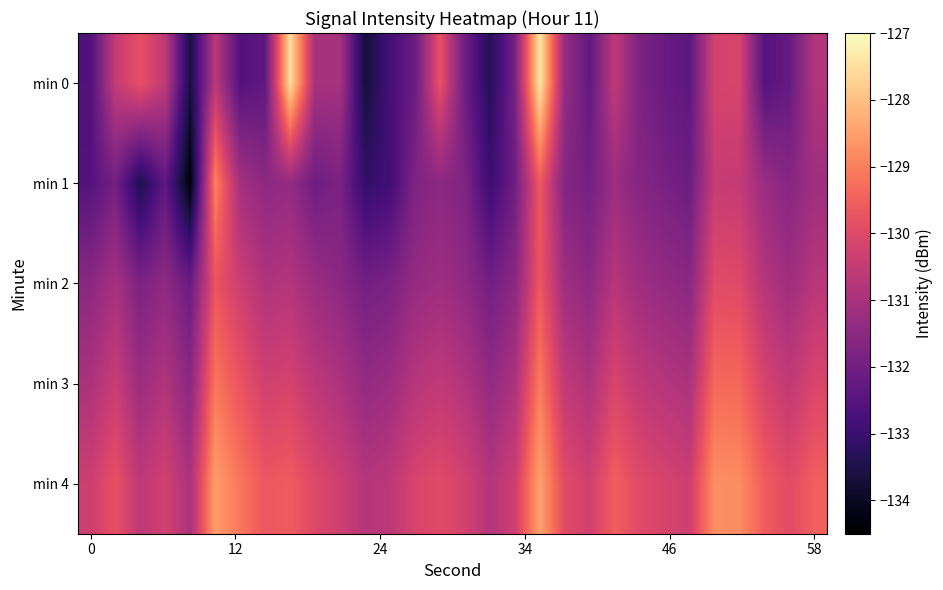

What is the greatest value displayed?

-127.4